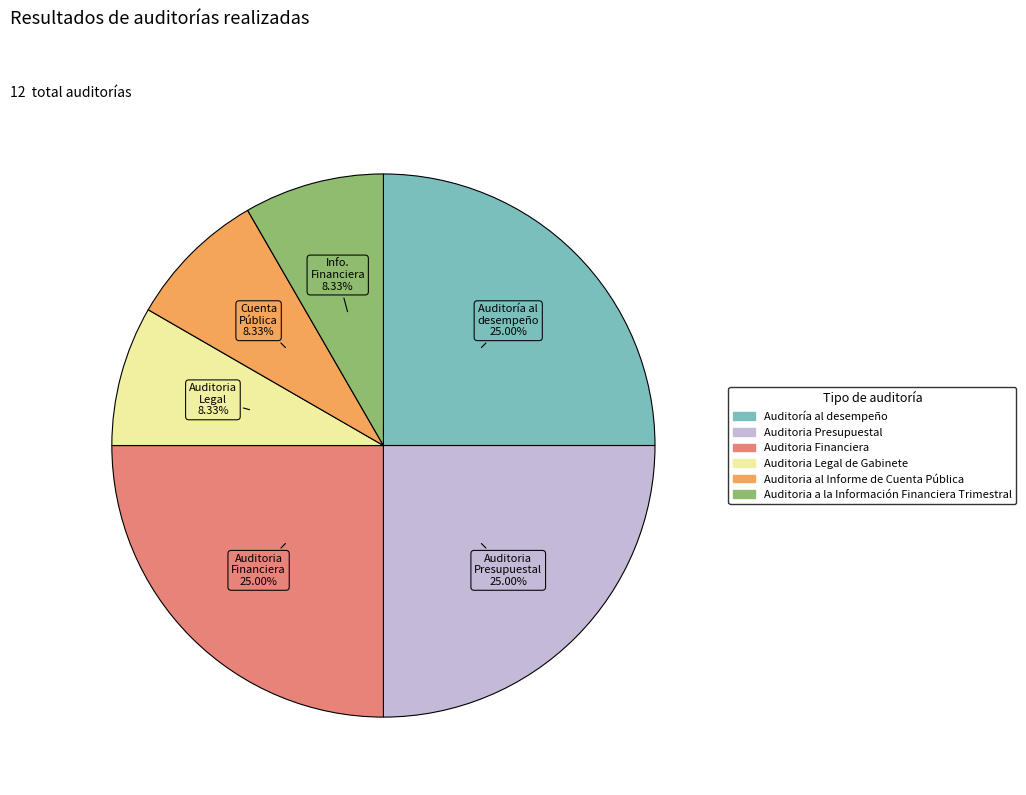

Is there a majority slice in this chart?

No